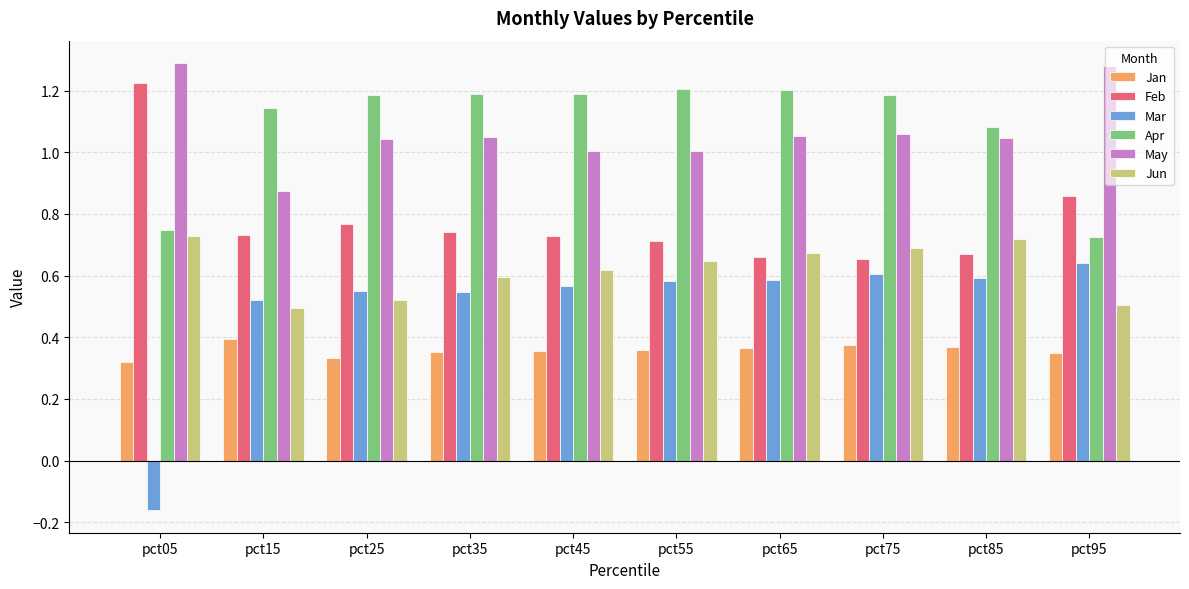

The Jun series shows 0.4 at pct65. True or false?

False